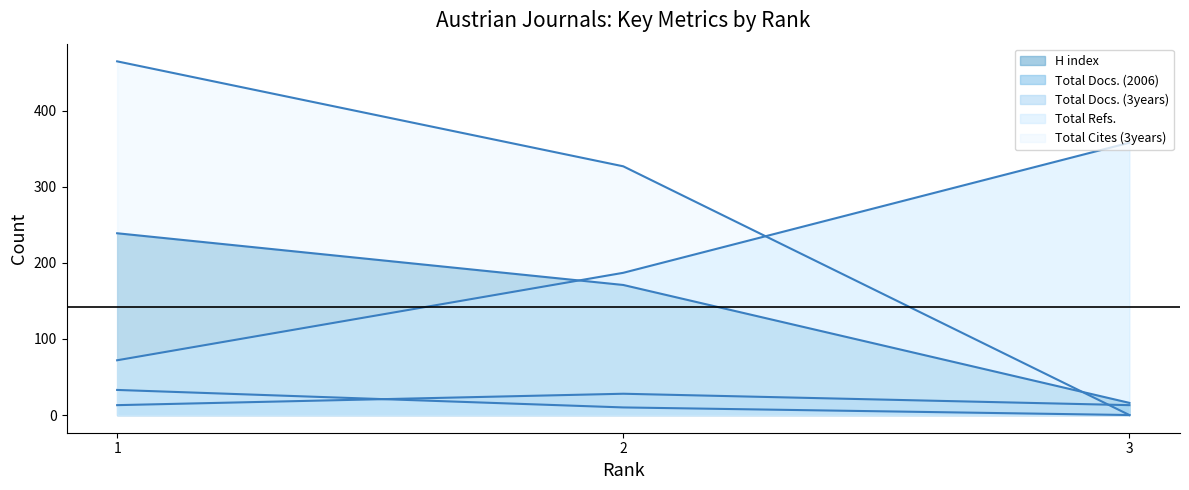

What is the average value of the Total Cites (3years) series?

264